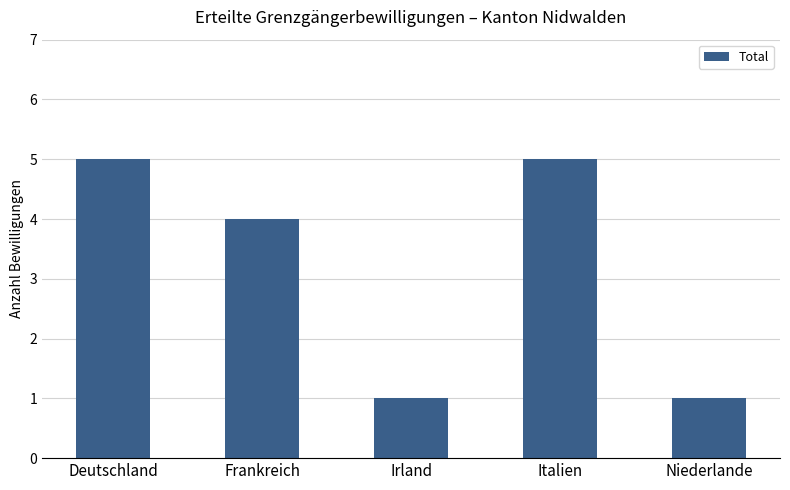

Reading left to right, extract all data points from this chart.

5	4	1	5	1